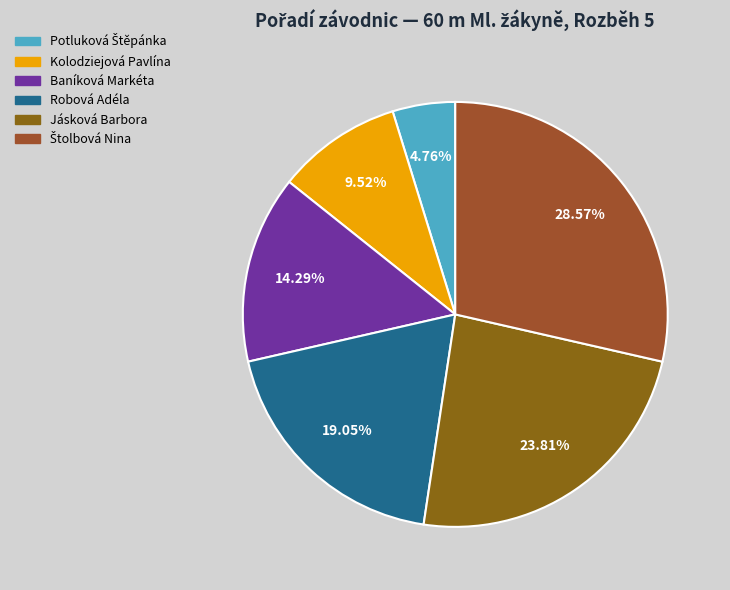

To the nearest percent, what portion does Baníková Markéta represent?

14%